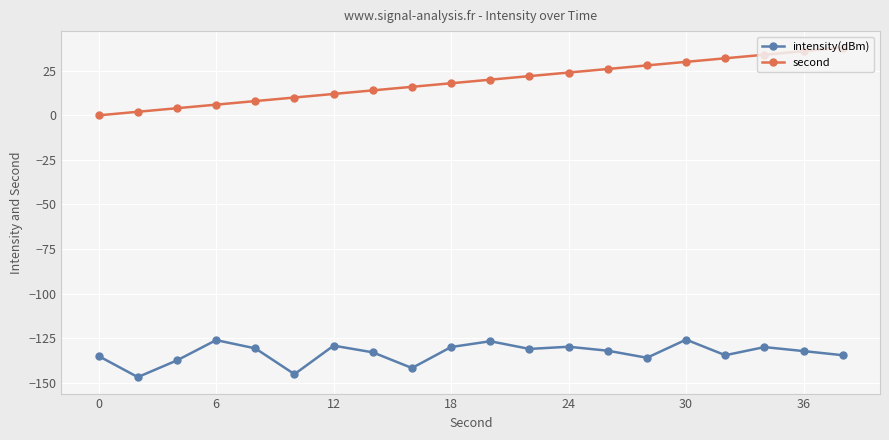

How many lines are shown in the chart?

2